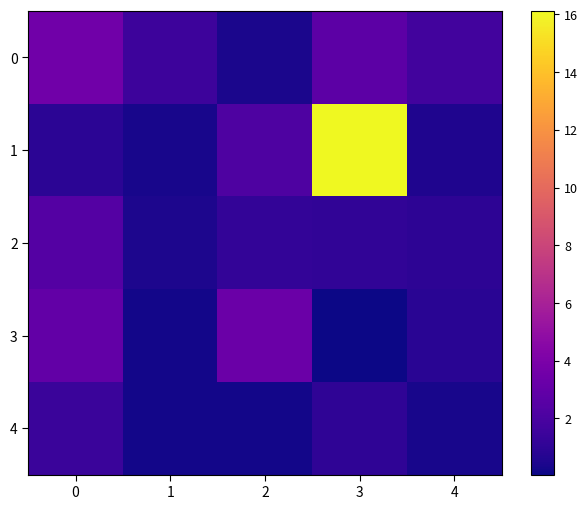

Reading left to right, transcribe all the data shown in this chart.

0: 0=3.5	1=1.5	2=0.4	3=2.7	4=1.7
1: 0=0.9	1=0.4	2=2.2	3=16.1	4=0.5
2: 0=2.4	1=0.5	2=1.1	3=1.1	4=1.0
3: 0=3.0	1=0.2	2=3.3	3=0.1	4=0.8
4: 0=1.4	1=0.2	2=0.2	3=1.0	4=0.3